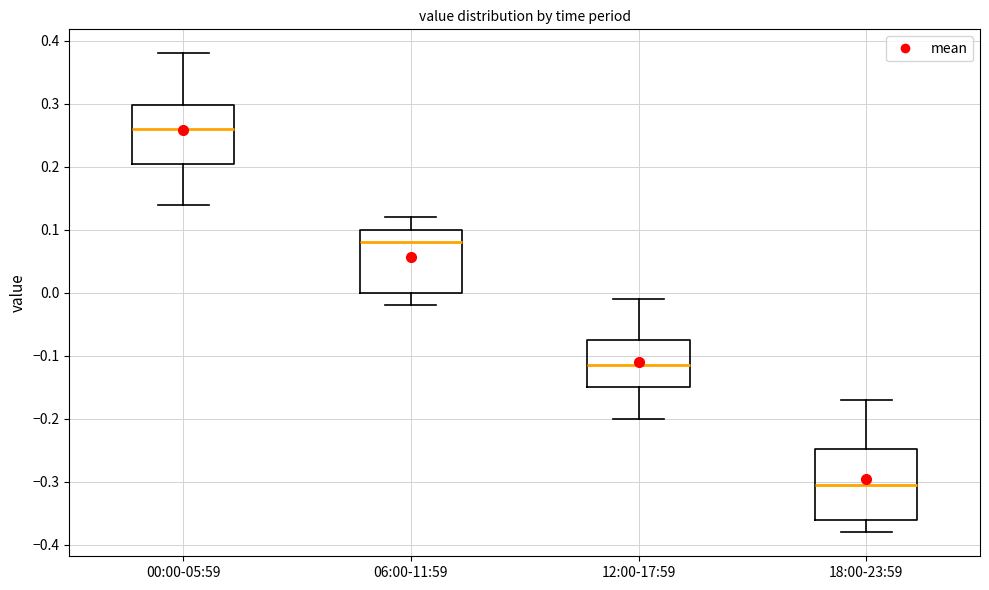

Reading left to right, transcribe this box plot: for each box, give where its median line is, the range the box spans, and where its two whiskers end, as read against the y-axis. The values are not printed on the chart, so give them approximately, as read against the axis.

00:00-05:59: median 0.26, box 0.21 to 0.30, whiskers 0.14 to 0.38
06:00-11:59: median 0.08, box 0.00 to 0.10, whiskers -0.02 to 0.12
12:00-17:59: median -0.11, box -0.15 to -0.07, whiskers -0.20 to -0.01
18:00-23:59: median -0.30, box -0.36 to -0.25, whiskers -0.38 to -0.17